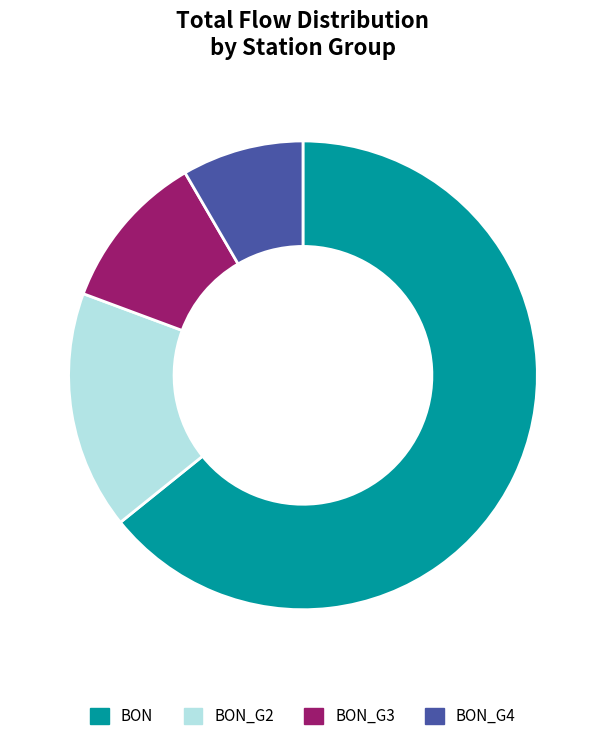

To the nearest percent, what is the average slice percentage?

25%